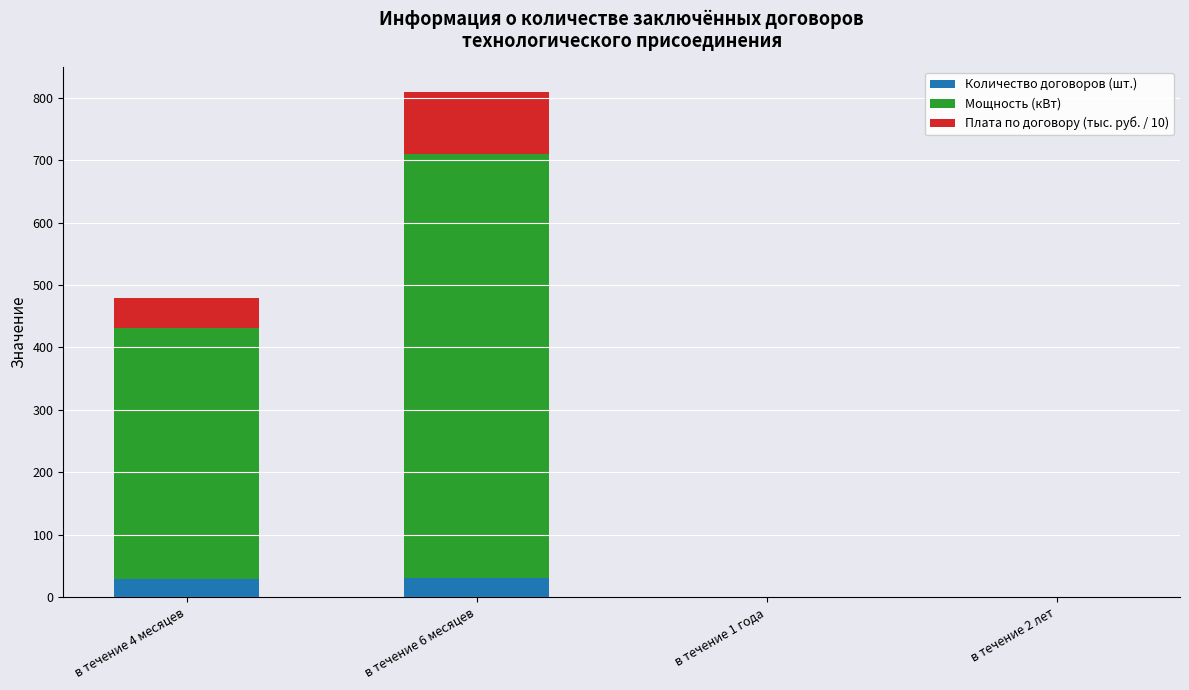

The value of Количество договоров (шт.) at в течение 2 лет is 0.0. True or false?

True